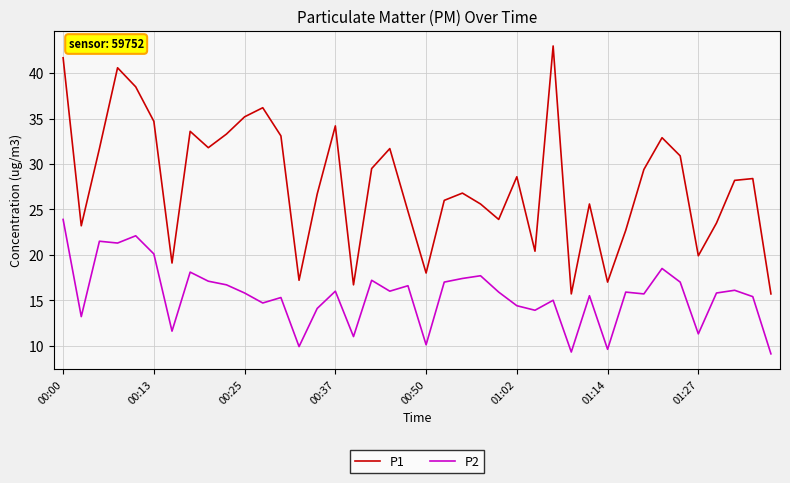

Rank the series by their average value, from lowest to highest.

P2, P1